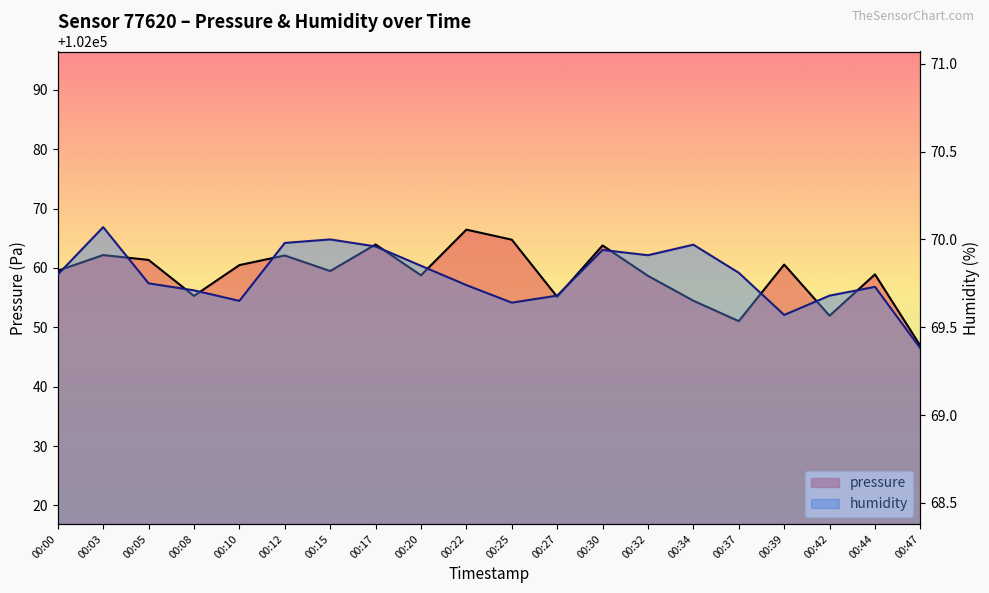

Which series changed the most between 00:05 and 00:17?

pressure